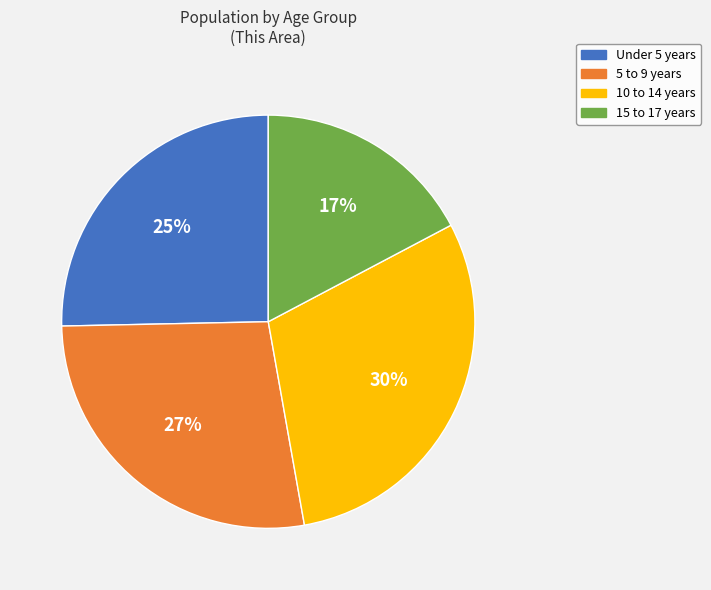

Which slice is the smallest?

15 to 17 years